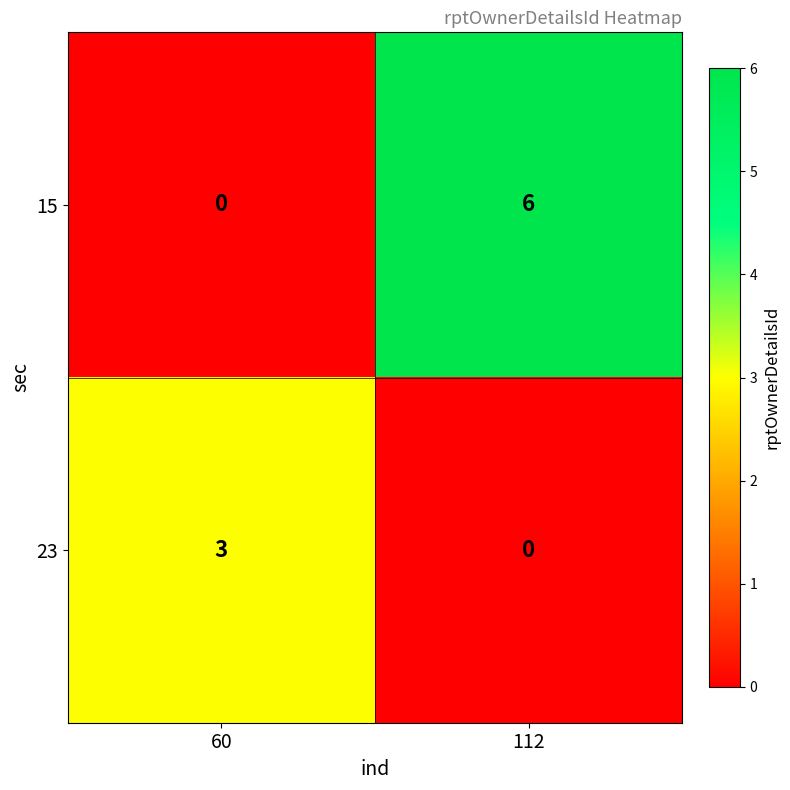

What is the maximum value shown in the chart?

6